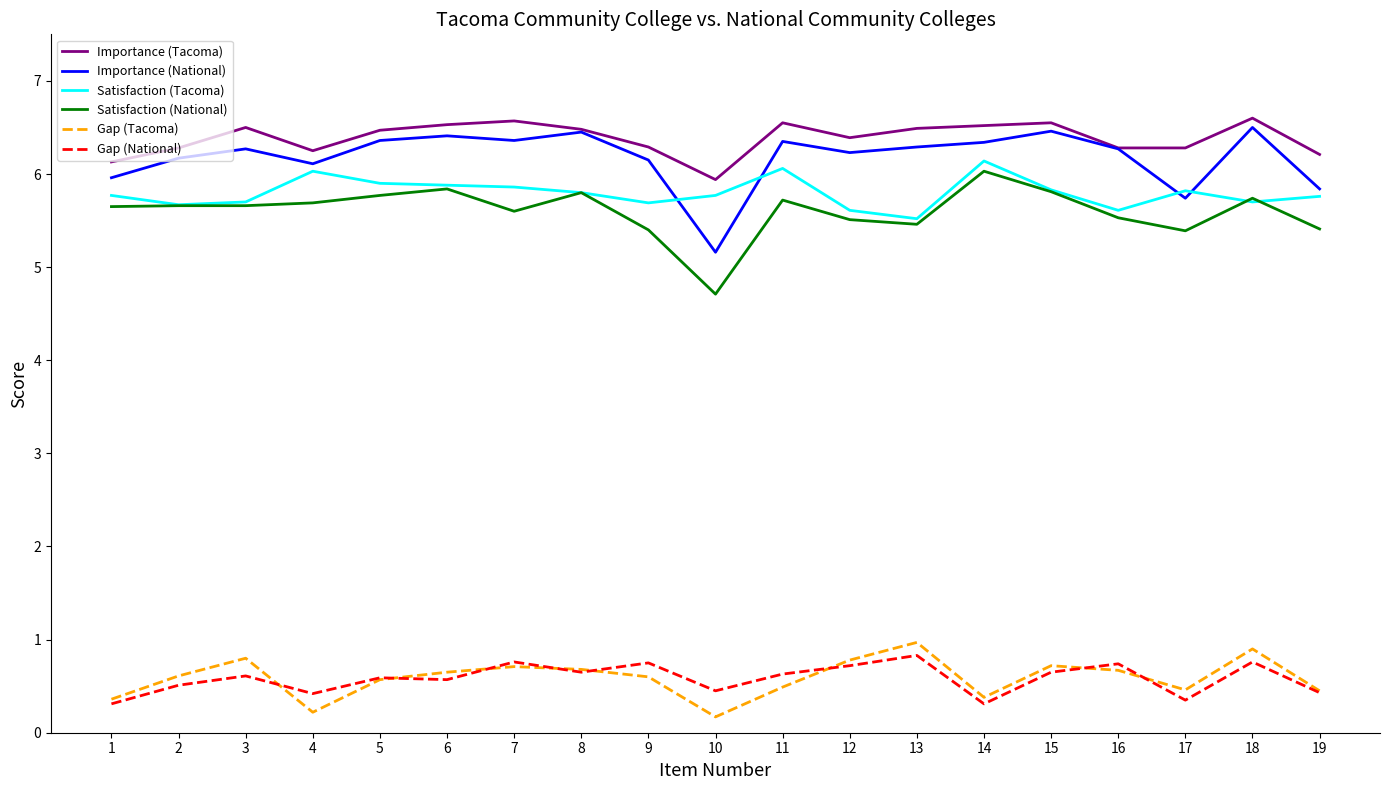

The Satisfaction (Tacoma) series shows 2.7 at 10. True or false?

False